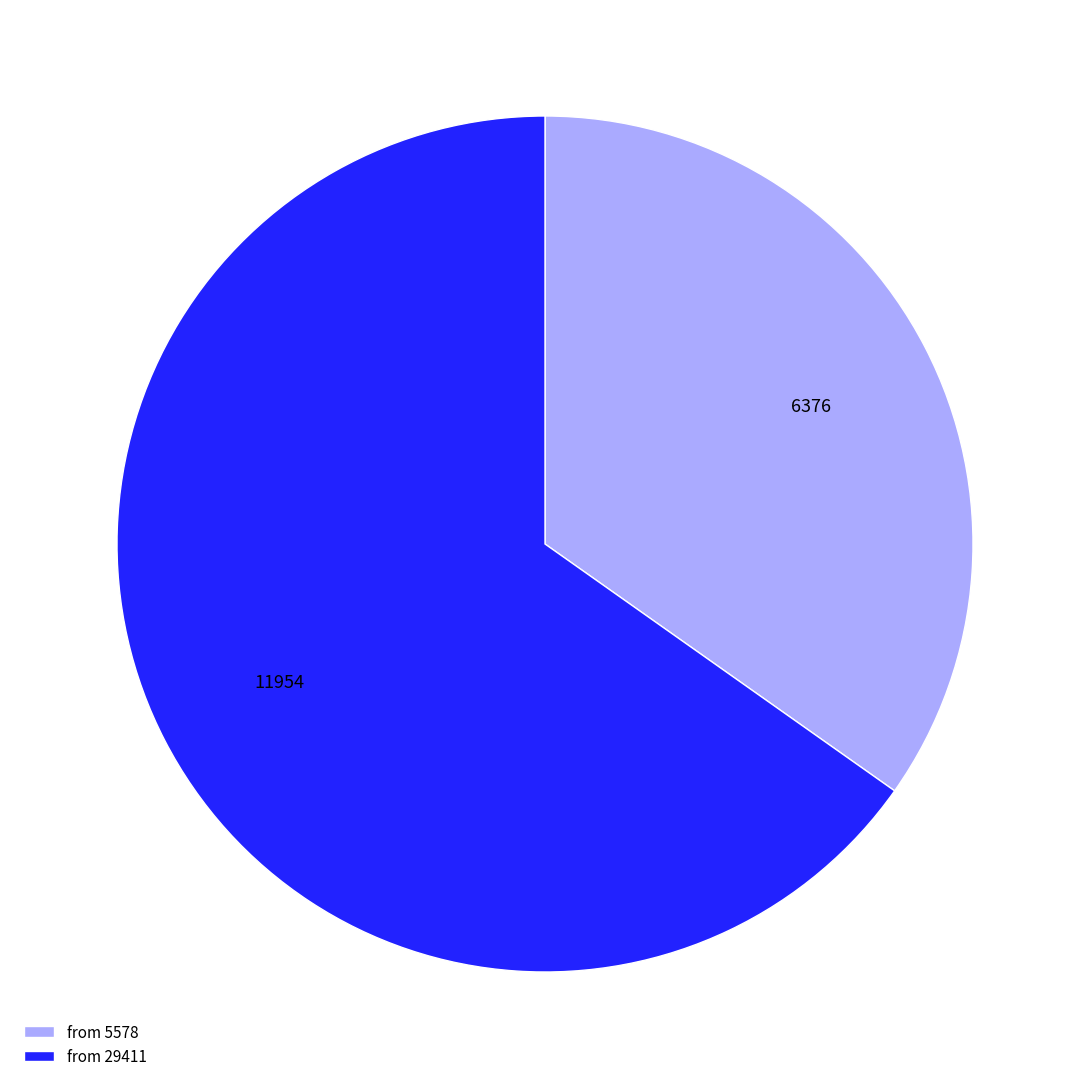

What is the ratio of the value at from 5578 to the value at from 29411?

0.5